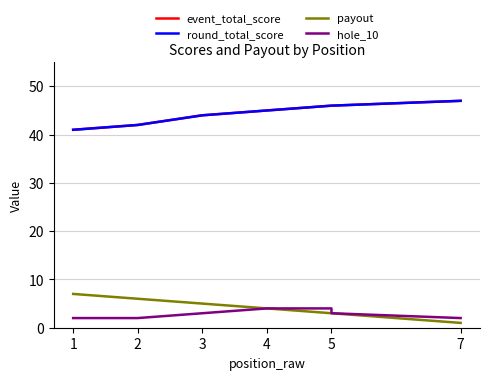

What is the average value of the hole_10 series?

3